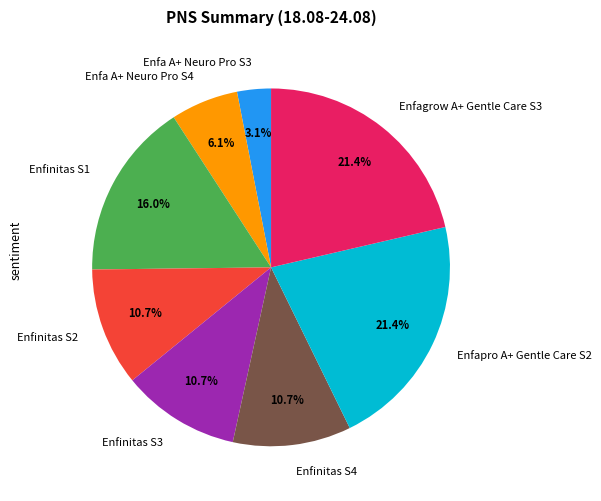

Which category has the smallest portion of the pie?

Enfa A+ Neuro Pro S3